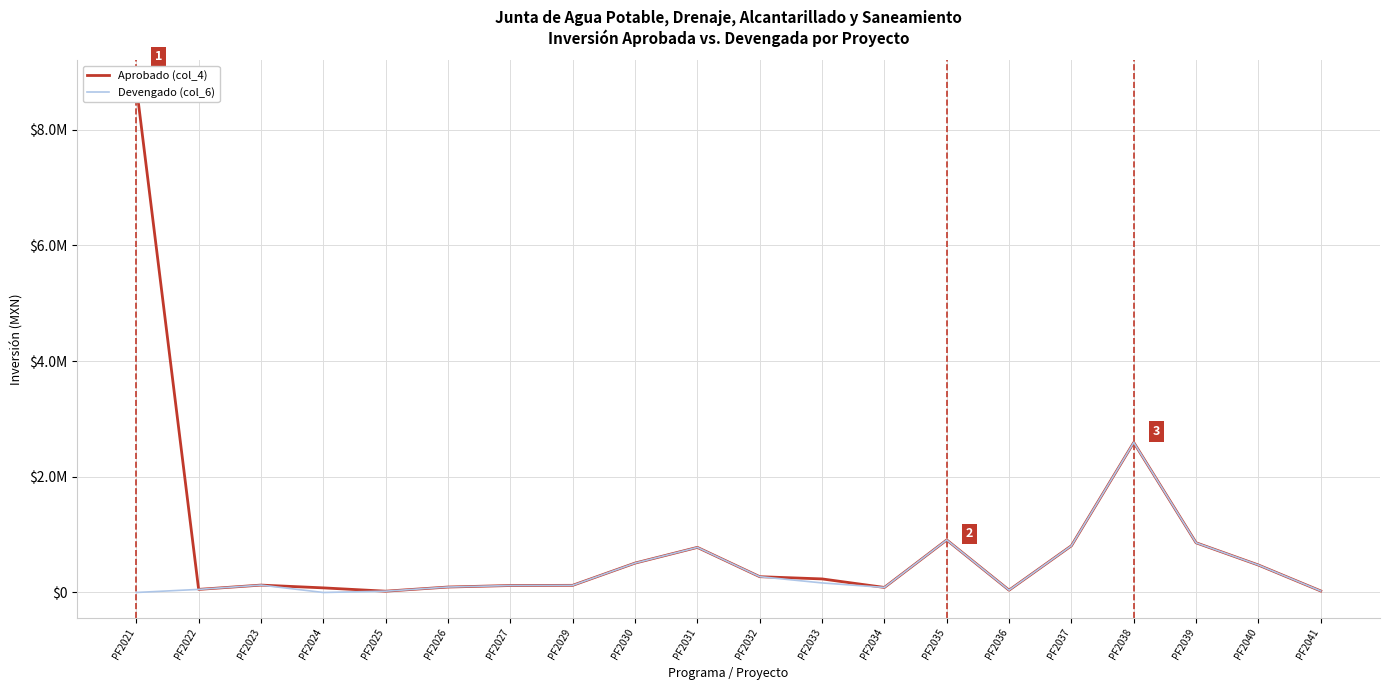

Is it true that Aprobado (col_4) equals 8758299.3 at PF2021?

True